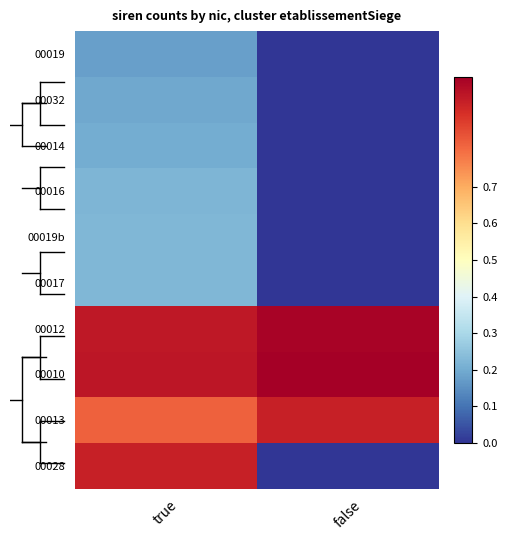

At how many categories does at least one series exceed 0?

2